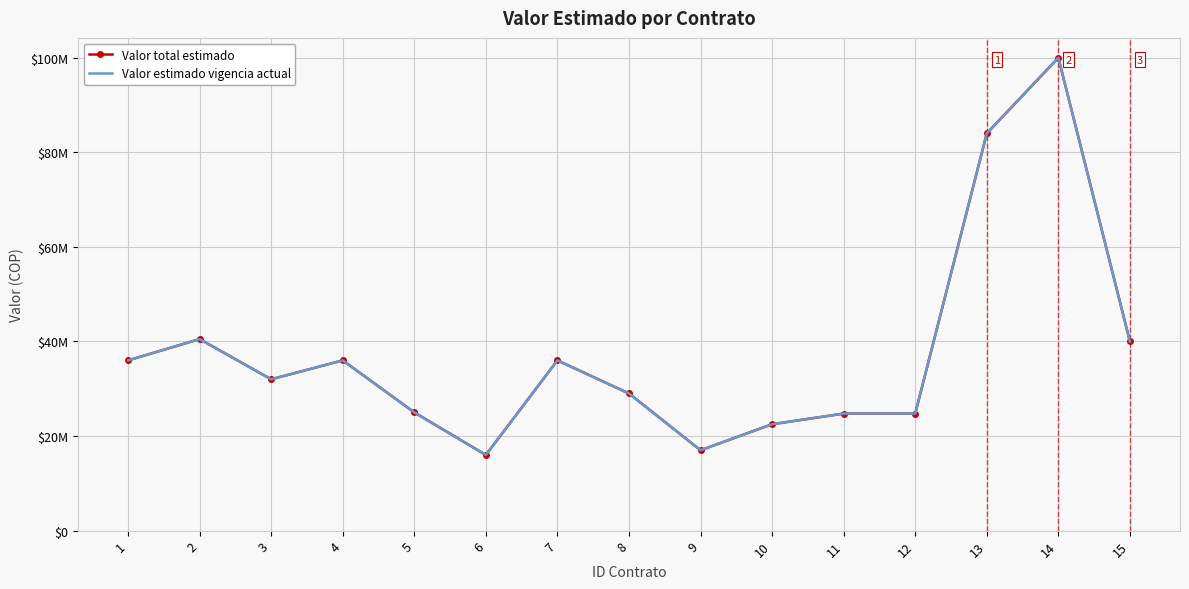

What are all the series names shown in the legend?

Valor total estimado, Valor estimado vigencia actual